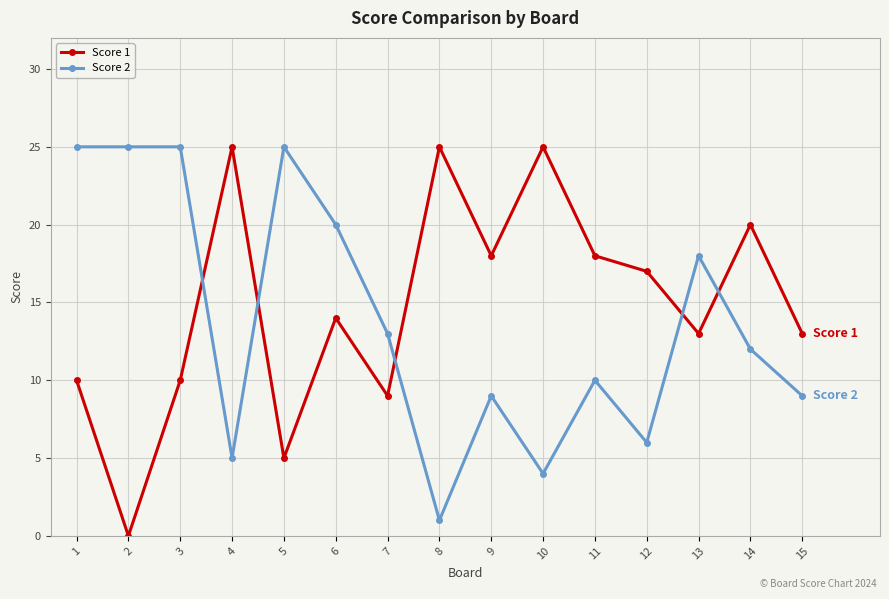

Does the chart display data point markers on the line(s)?

Yes